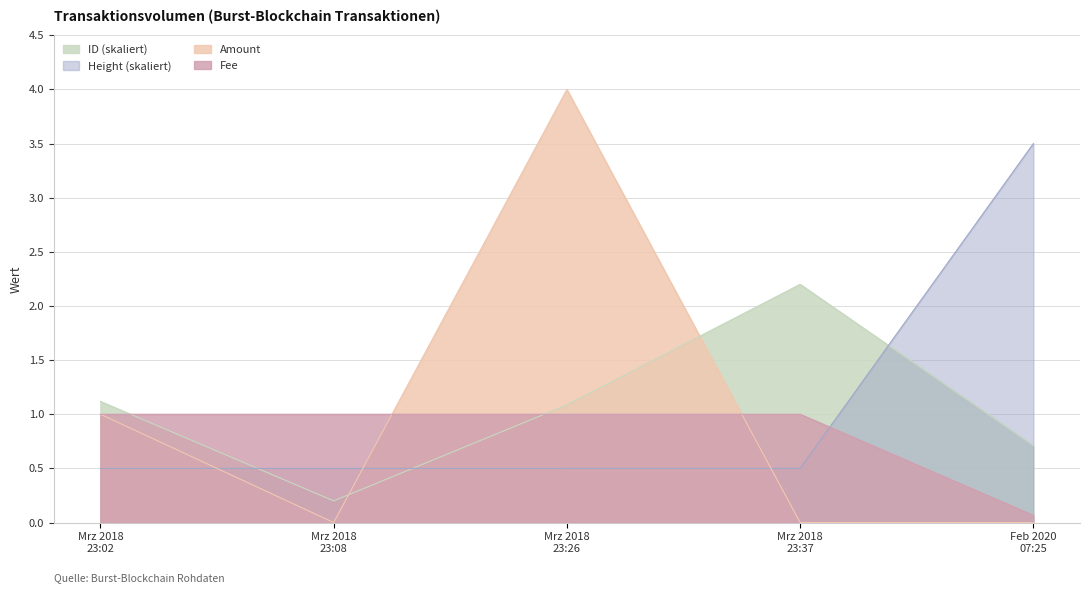

How many data points in ID (scaled) are above 1?

3